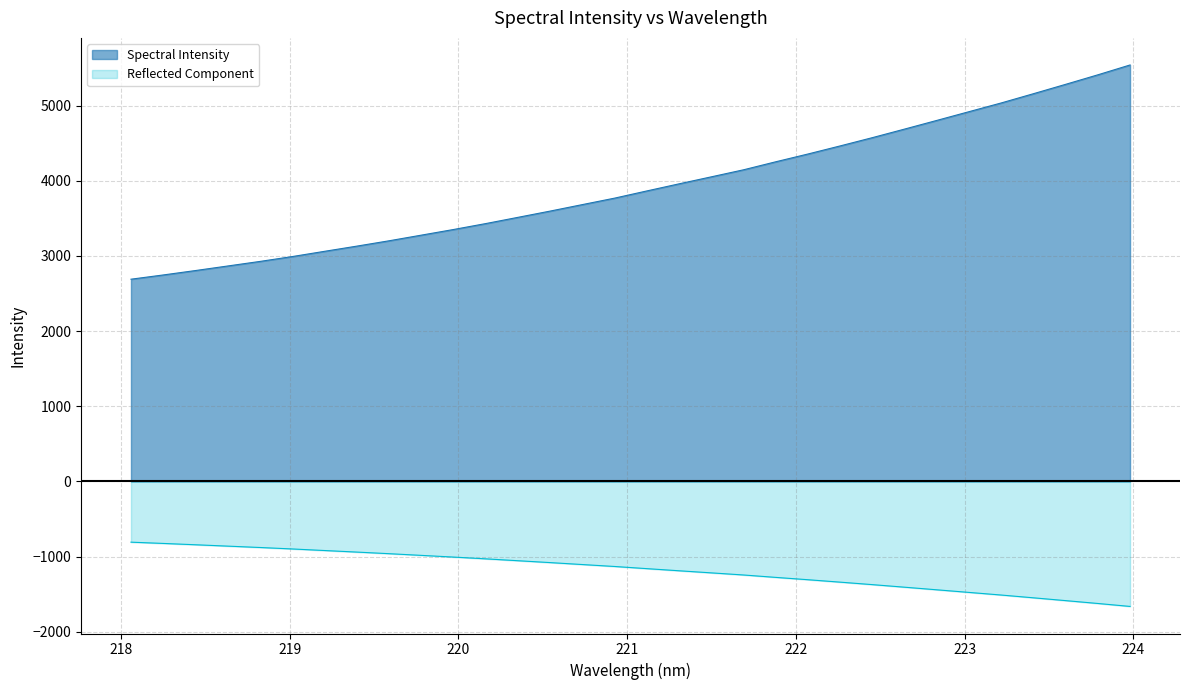

Reading left to right, transcribe all the data shown in this chart.

218.0596=2690.3	218.2508=2746.6	218.442=2805.4	218.6332=2866.0	218.8244=2926.8	219.0156=2991.4	219.2067=3061.1	219.3979=3130.1	219.589=3201.1	219.7801=3276.1	219.9712=3351.3	220.1623=3430.2	220.3533=3513.2	220.5444=3596.5	220.7354=3682.9	220.9264=3768.8	221.1174=3864.5	221.3083=3959.0	221.4993=4052.0	221.6902=4145.6	221.8812=4252.2	222.0721=4355.7	222.263=4463.3	222.4538=4573.3	222.6447=4687.2	222.8355=4802.4	223.0264=4918.6	223.2172=5034.6	223.408=5157.5	223.5987=5282.1	223.7895=5408.6	223.9802=5539.5